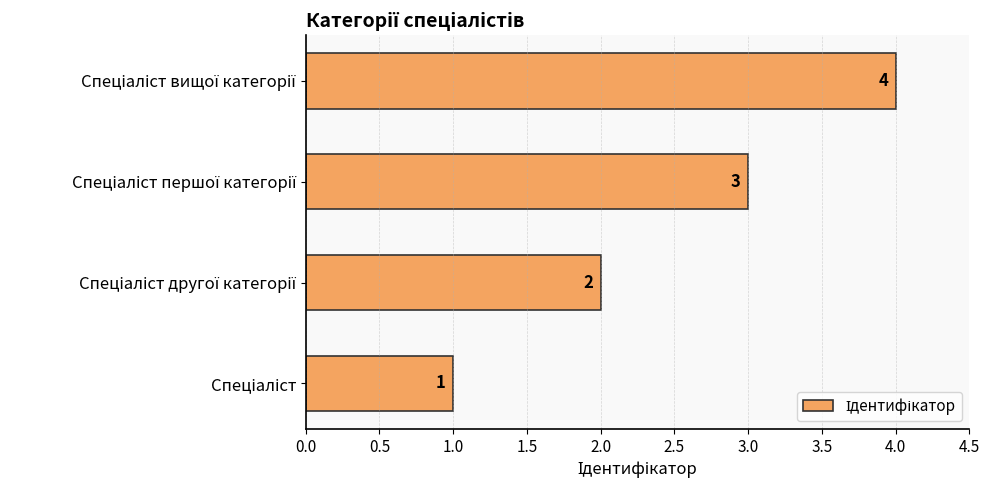

What is the difference between the maximum and minimum values?

3